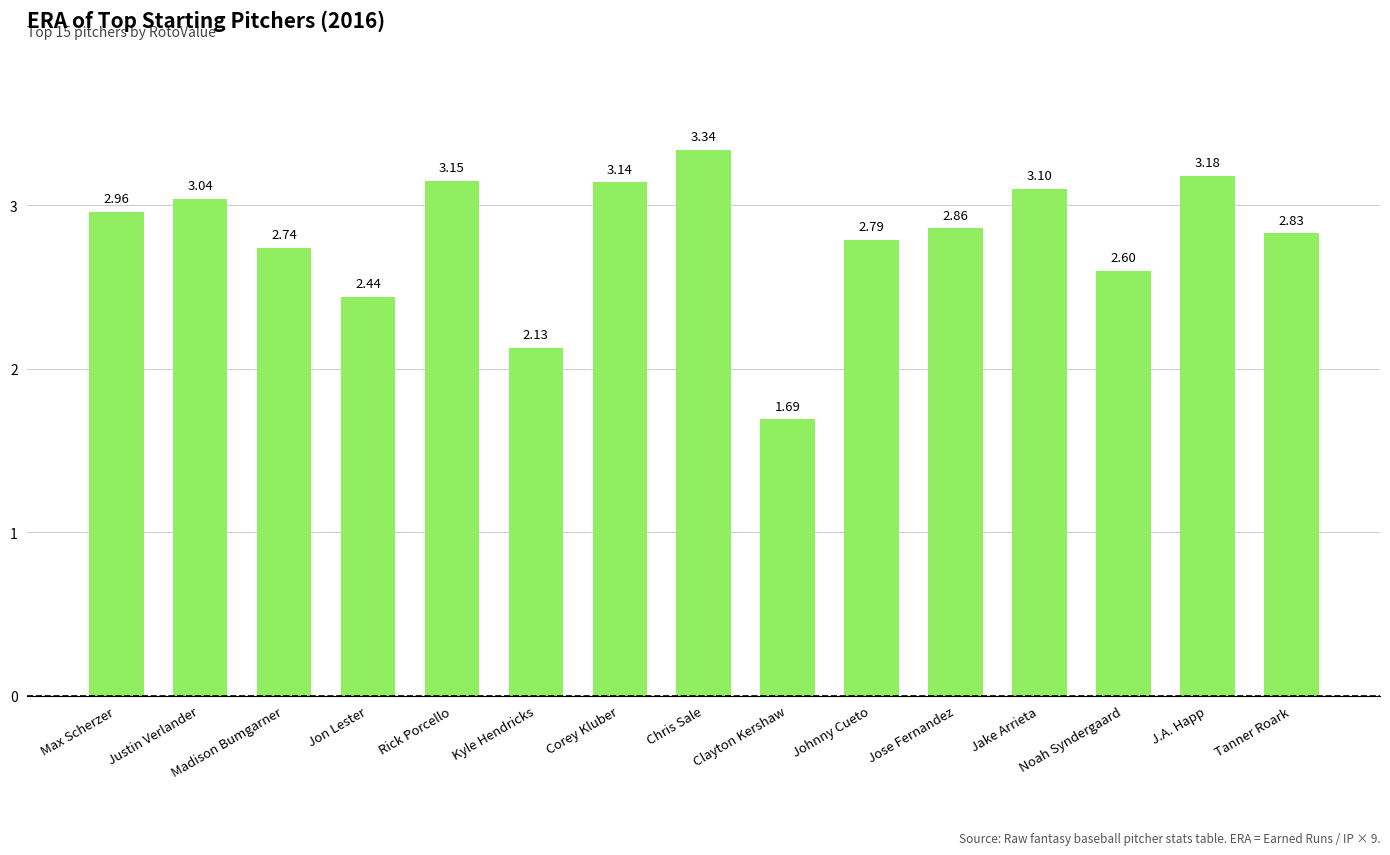

The chart shows a value of 4.8 at Rick Porcello. True or false?

False